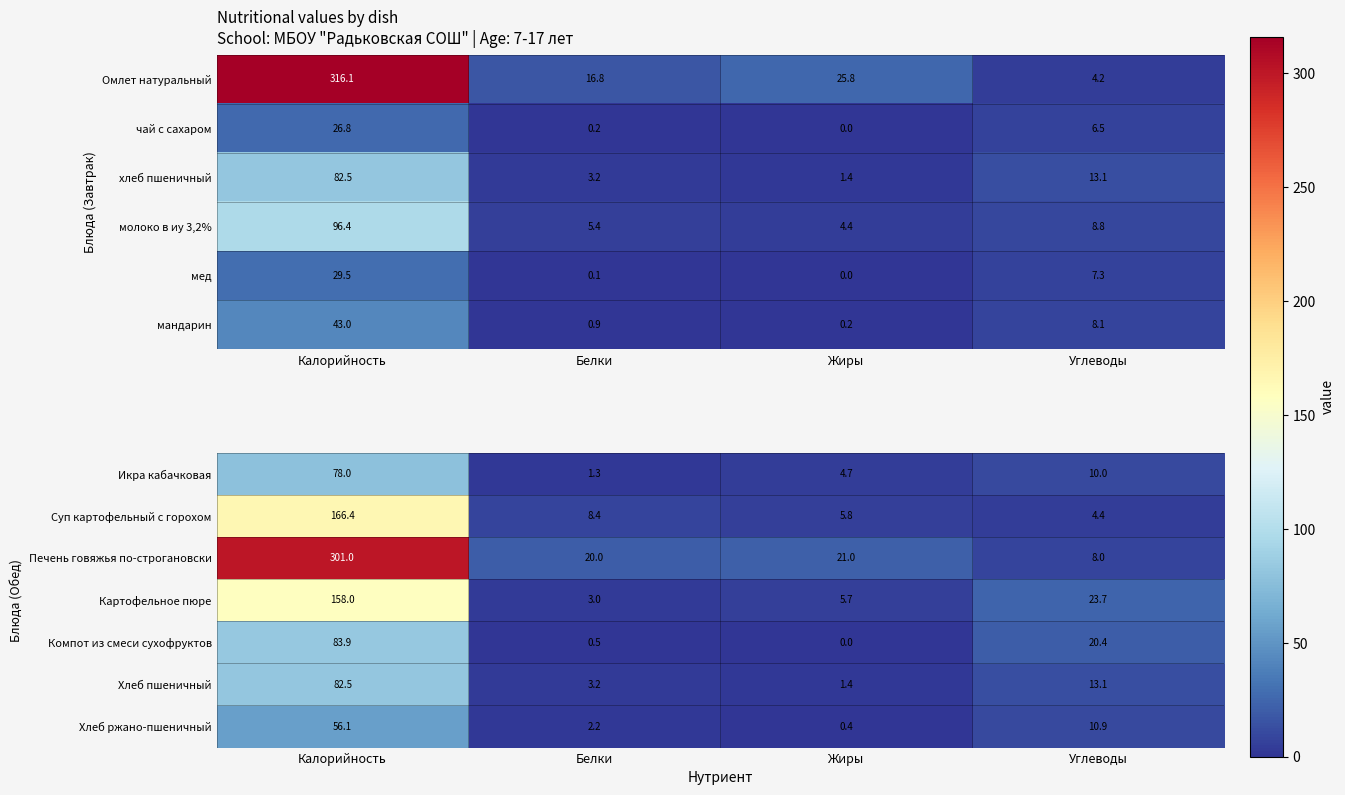

True or false: Компот из смеси сухофруктов has a value of 36.3 at Углеводы.

False